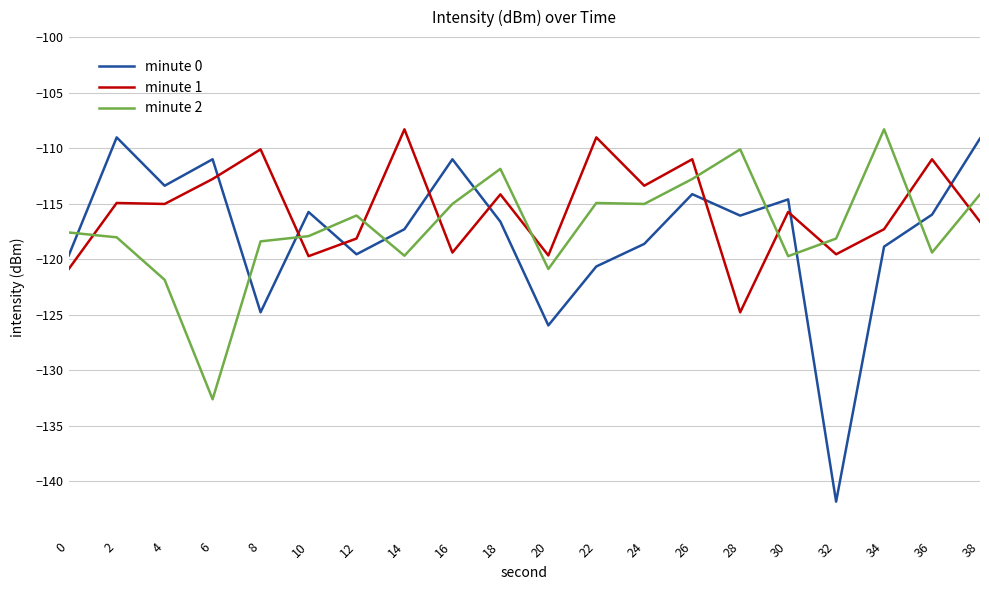

Between 22 and 28, which series saw the biggest shift?

minute 1